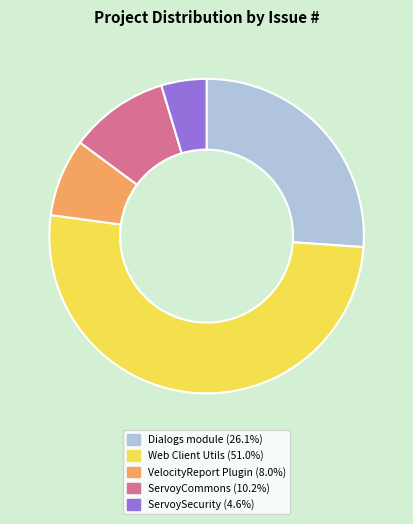

What is the ratio of the value at Web Client Utils (51.0%) to the value at ServoyCommons (10.2%)?

5.0